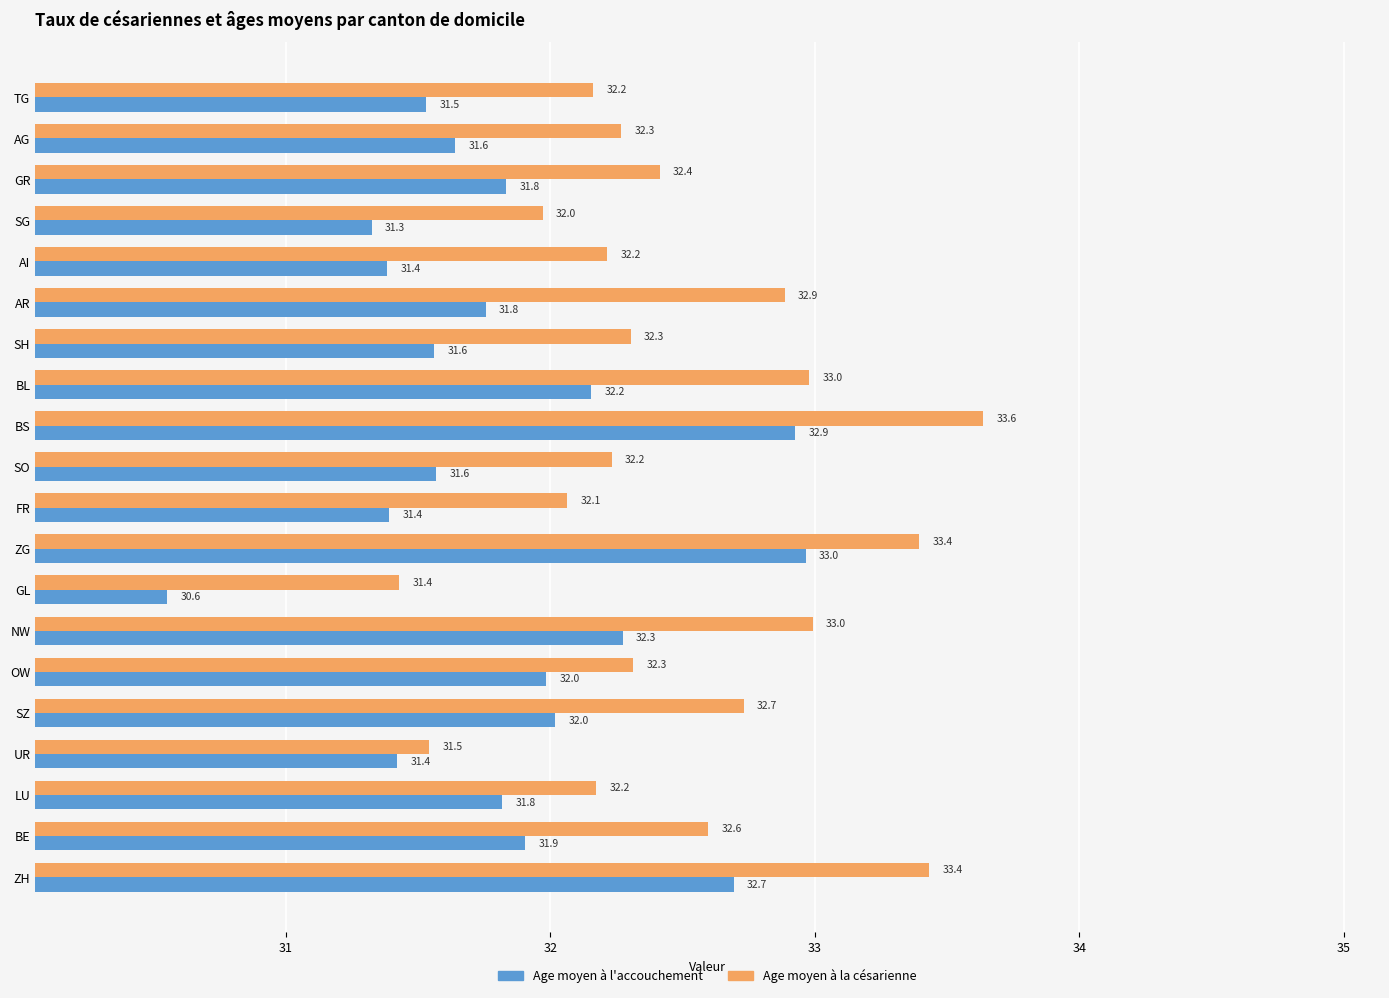

List the series in order of their peak value, lowest first.

Age moyen à l'accouchement, Age moyen à la césarienne